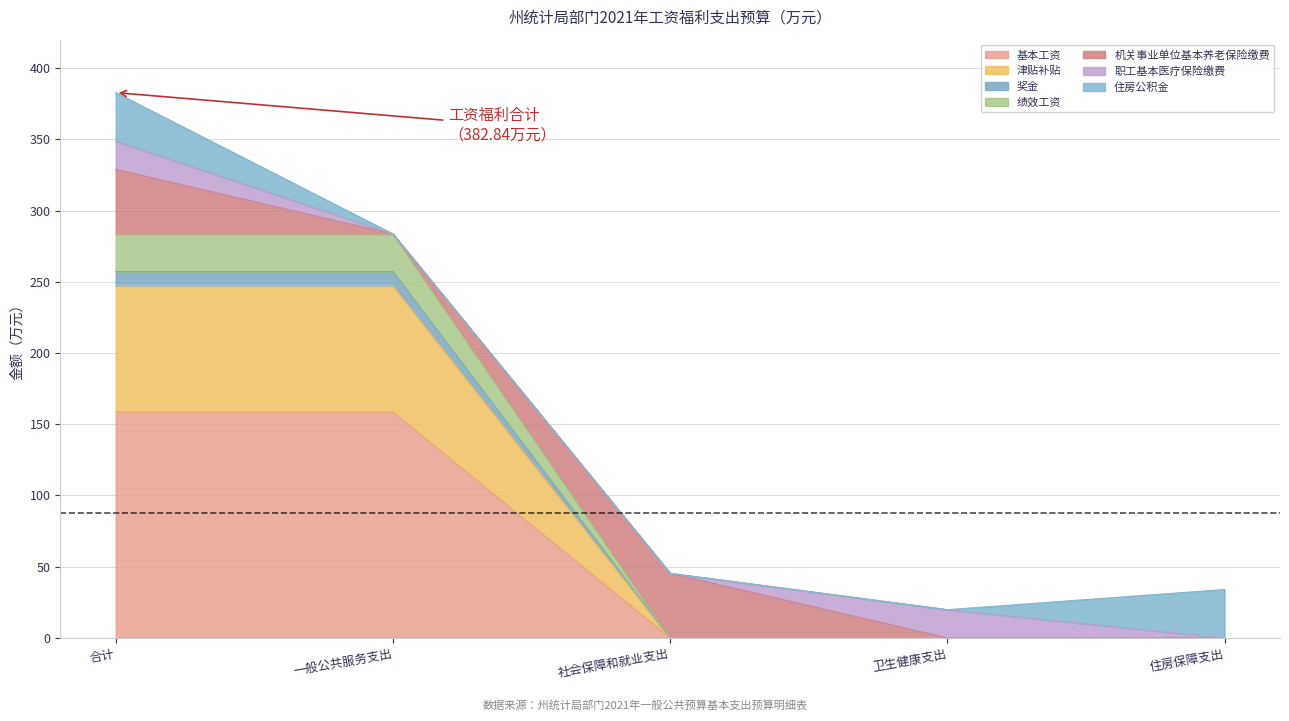

The 基本工资 series shows -54.2 at 住房保障支出. True or false?

False